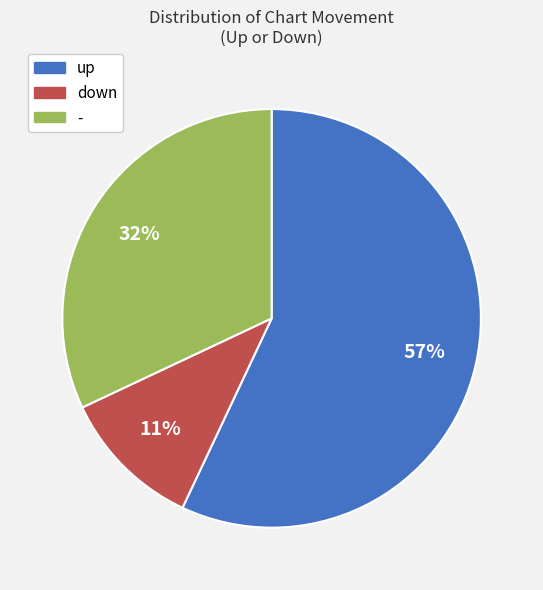

To the nearest percent, what percentage of the pie is down?

11%